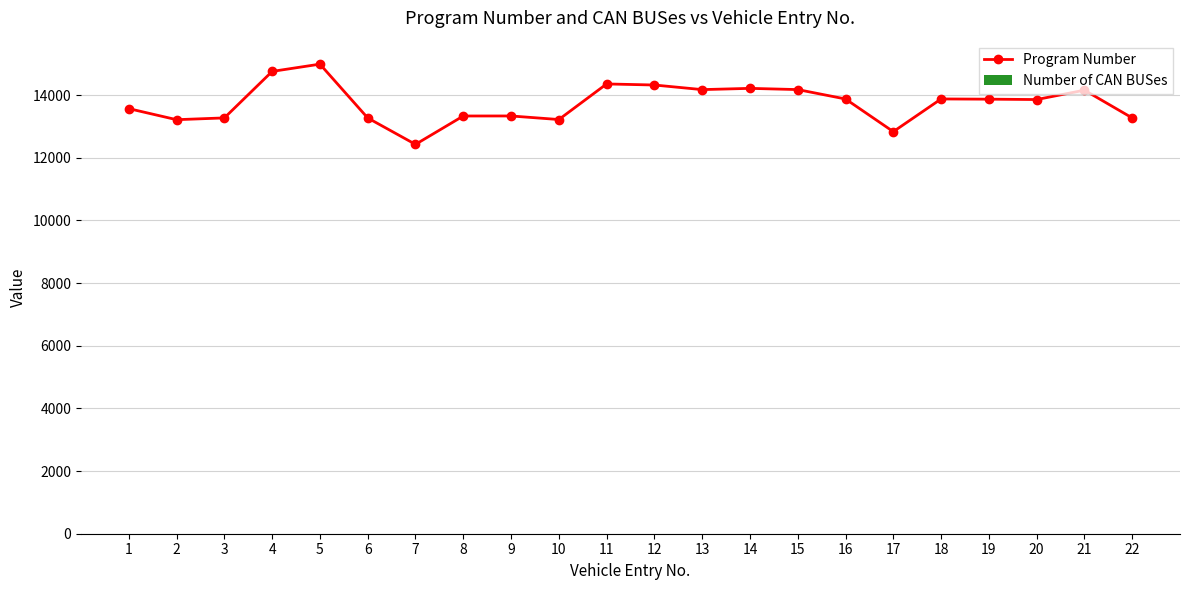

What is the value of the Number of CAN BUSes bar at the 19th from the left?

1